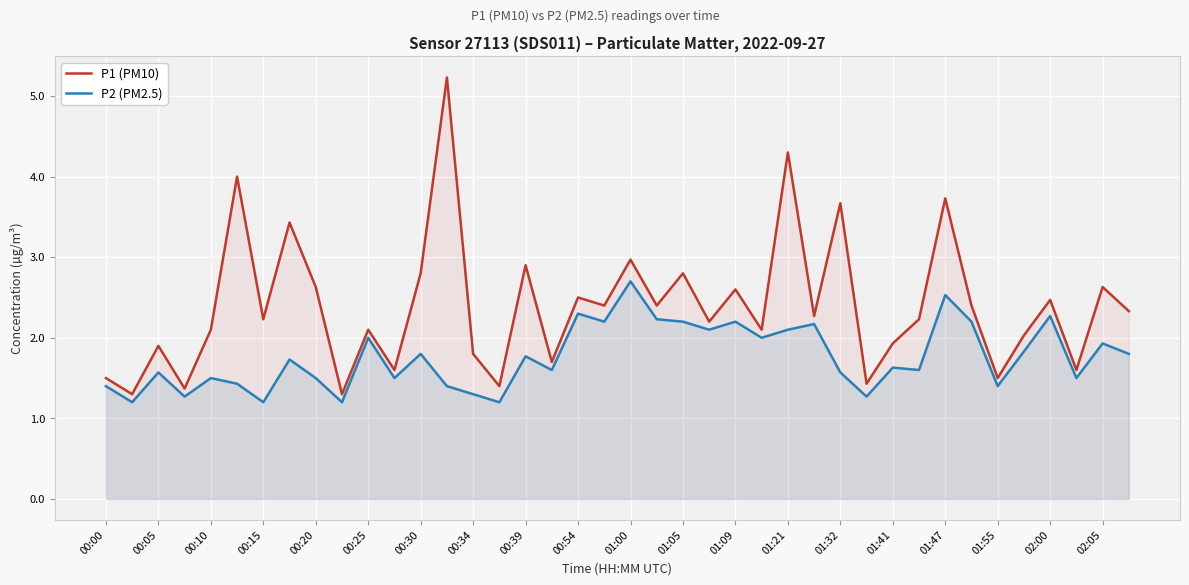

What is the value of the P2 (PM2.5) point at the 6th from the left?

1.4